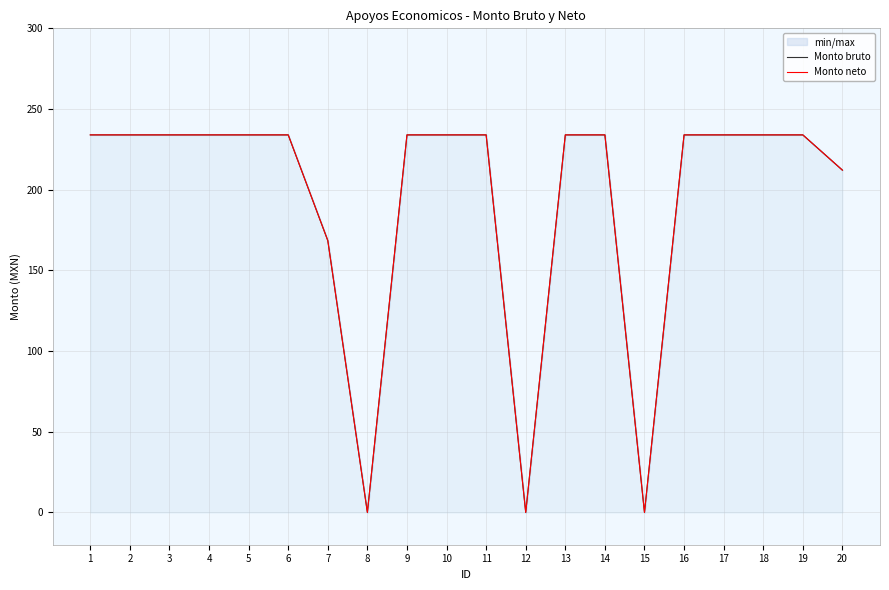

Rank the series by their maximum value, from highest to lowest.

Monto bruto, Monto neto